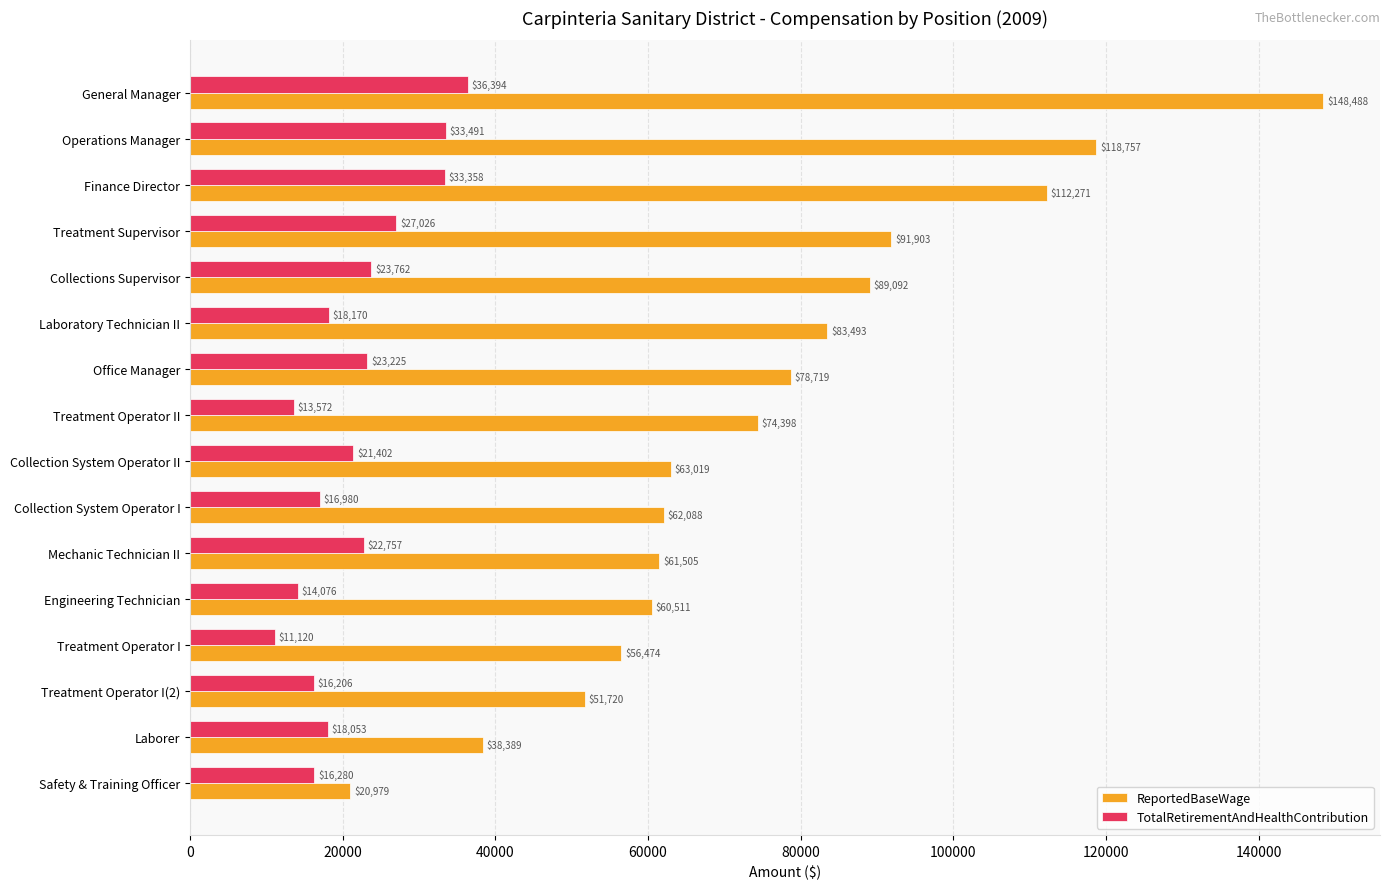

Which series has the largest range (max minus min)?

ReportedBaseWage